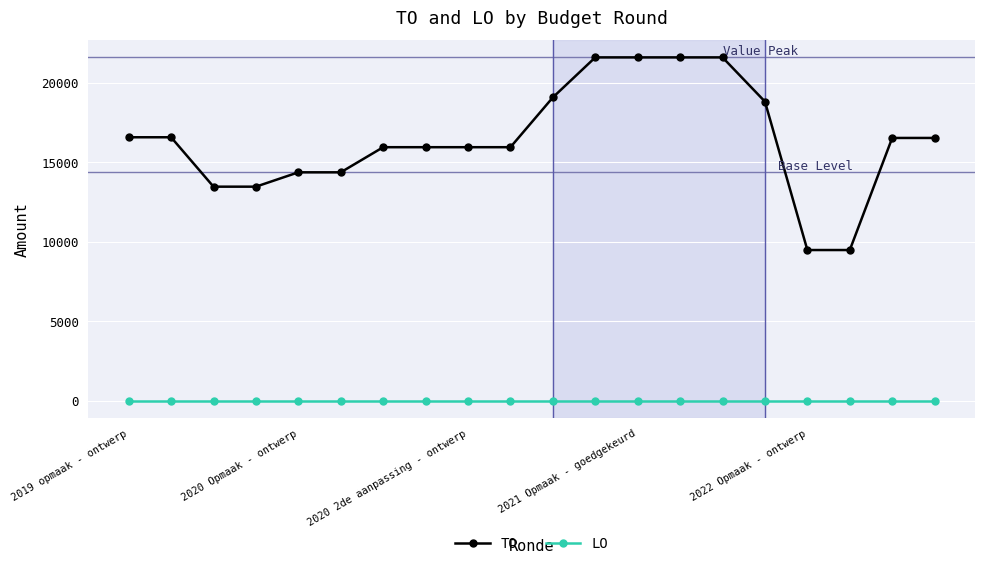

Which series has the widest spread of values?

TO